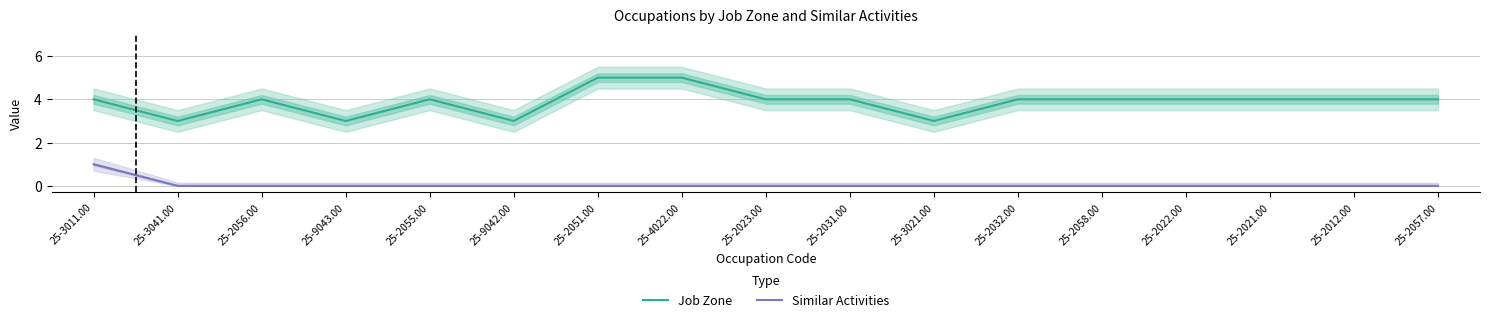

Which series has the widest spread of values?

Job Zone